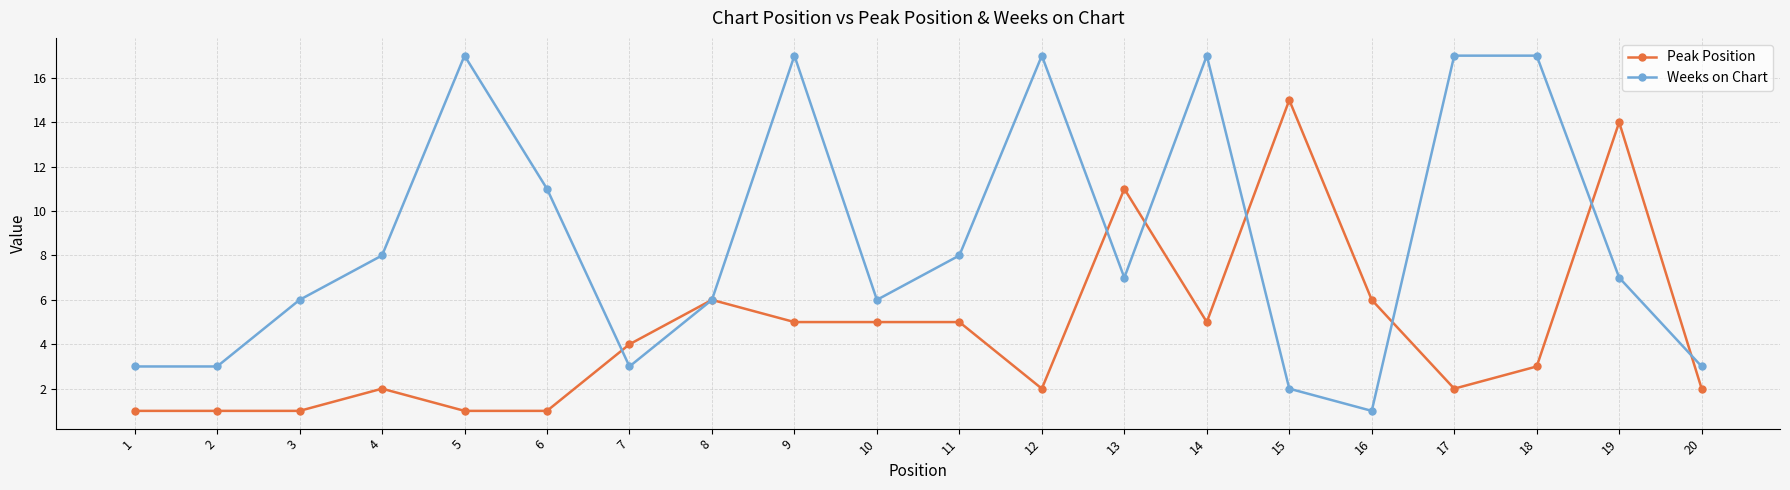

What is the total value across all series at 18?

20